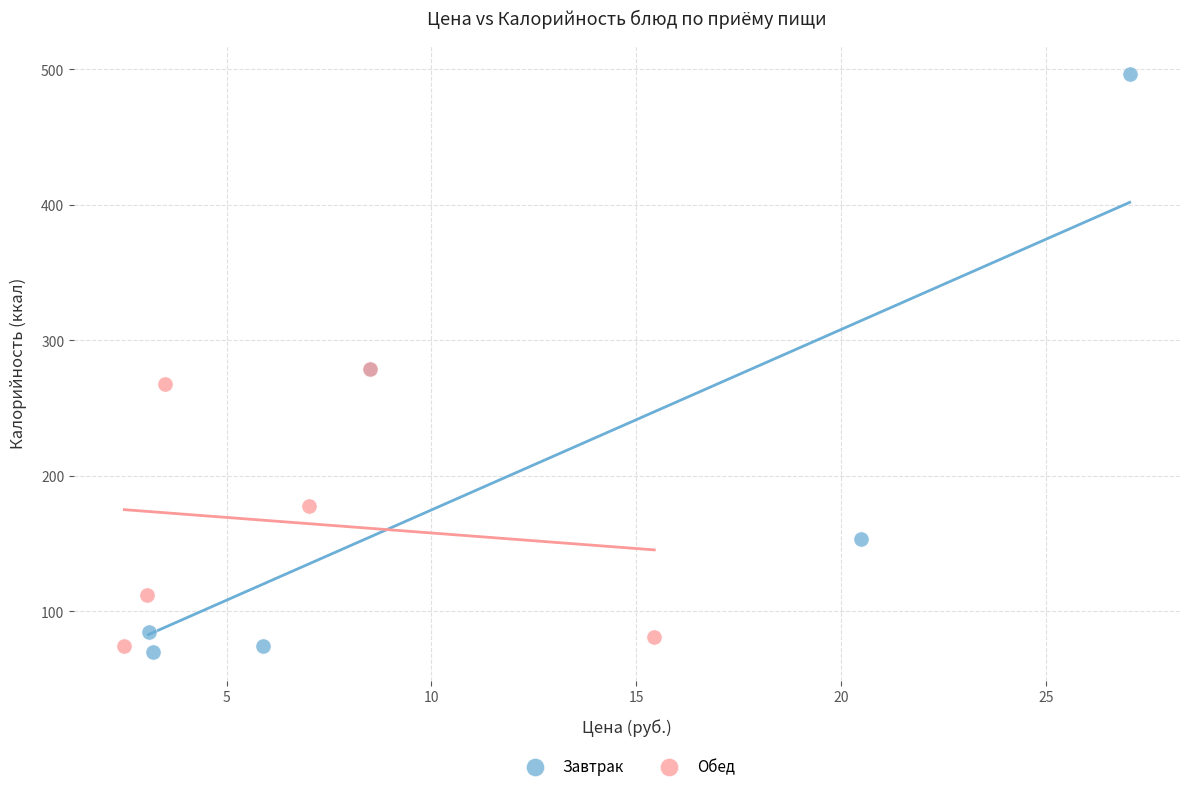

Which series has the largest Y range (max minus min)?

Завтрак